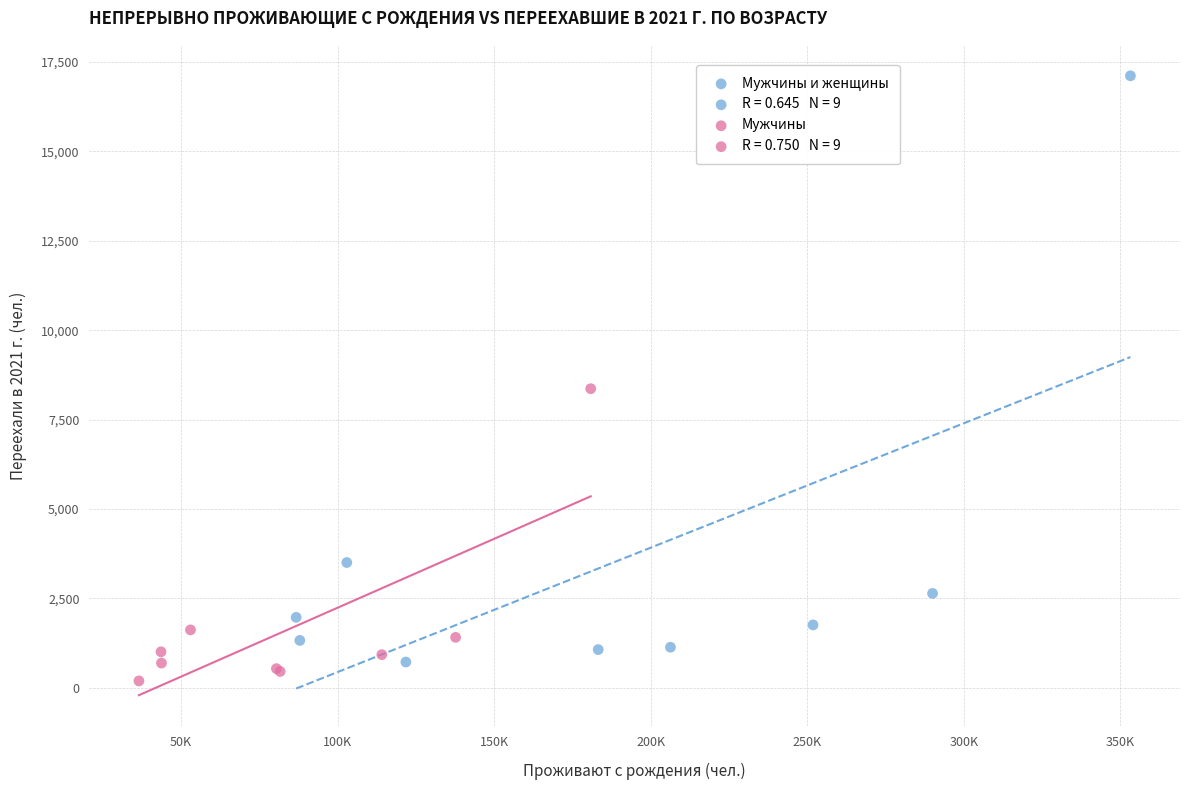

Which series contains the lowest Y value?

Мужчины